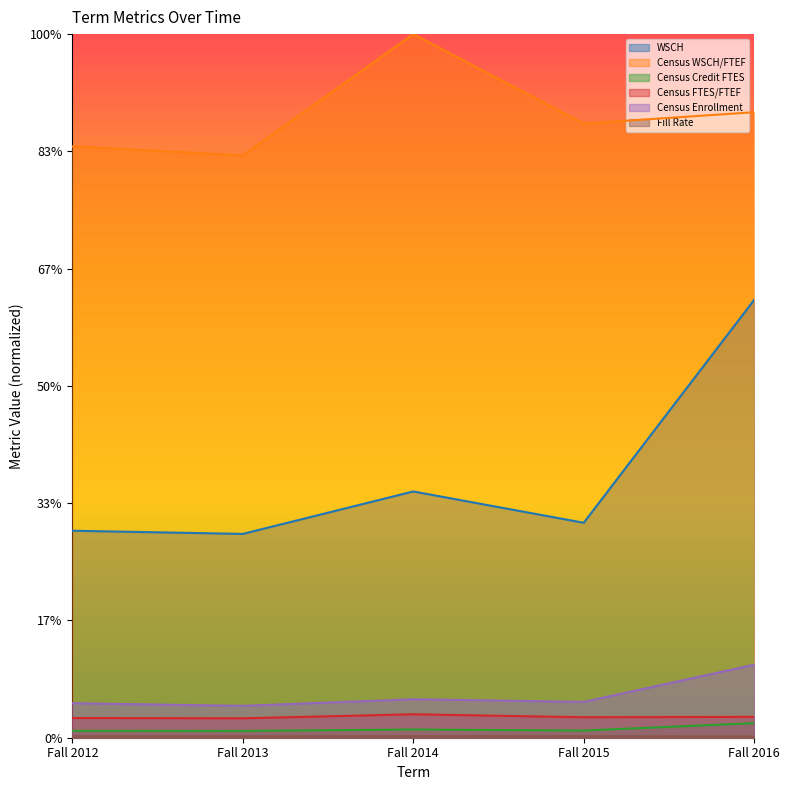

Does the chart display data point markers on the line(s)?

No